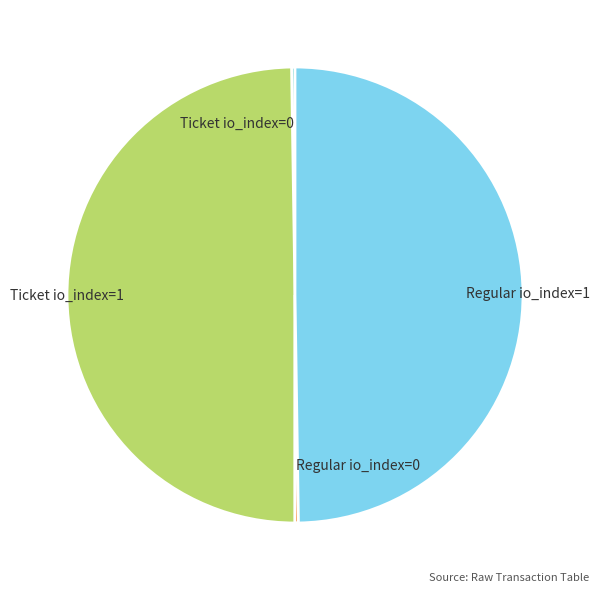

The Regular io_index=1 slice represents 50% of the pie. True or false?

True